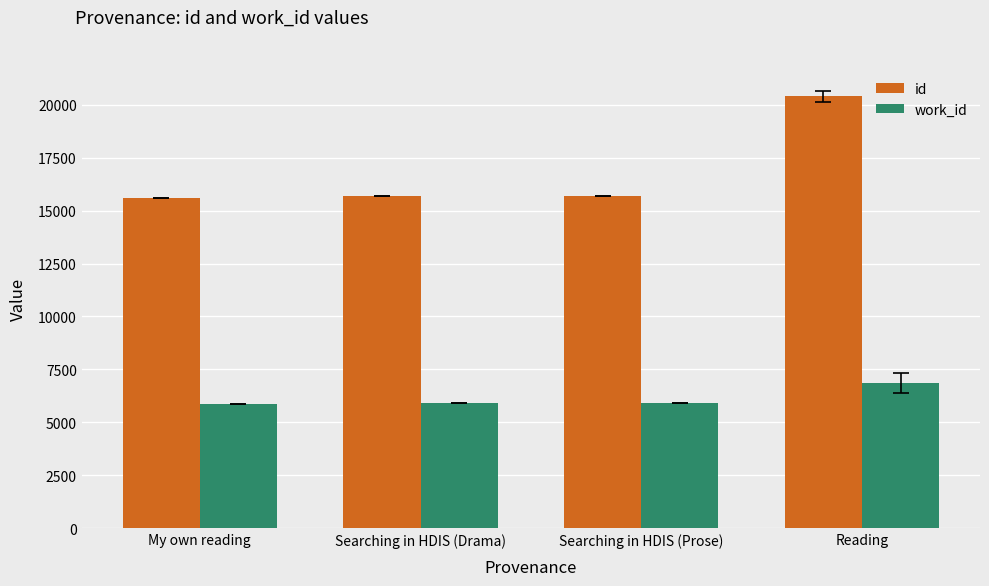

Is it true that id equals 6943.7 at Searching in HDIS (Drama)?

False